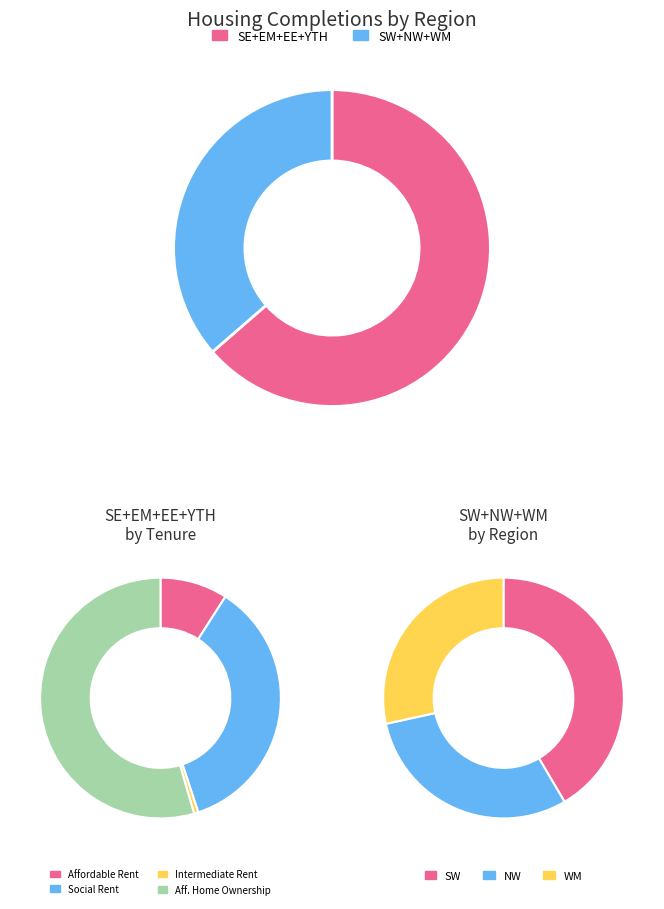

Is it true that 9 is 2% of the pie?

True